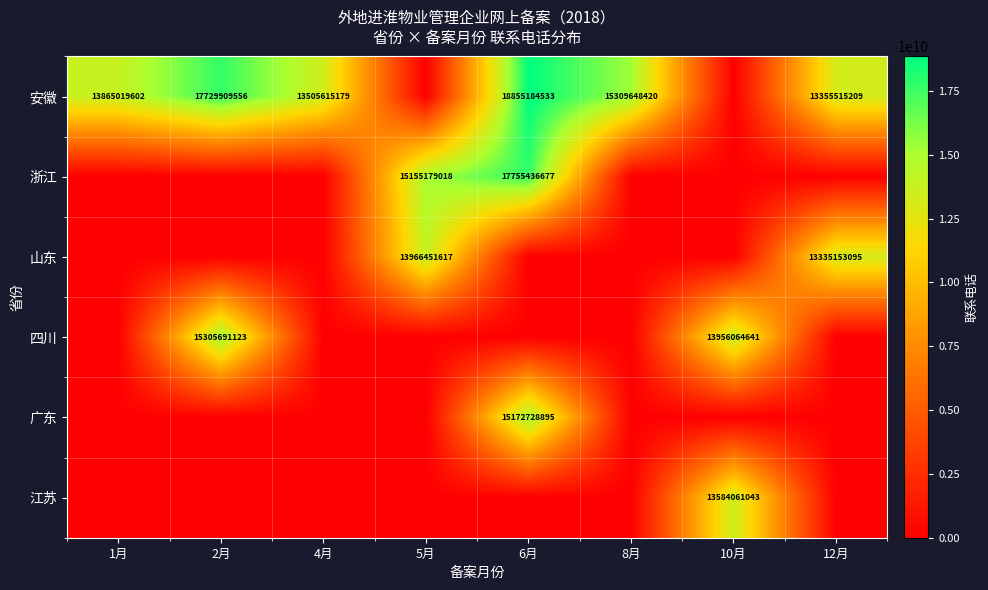

Is it true that 江苏 equals 13584061043 at 10月?

True